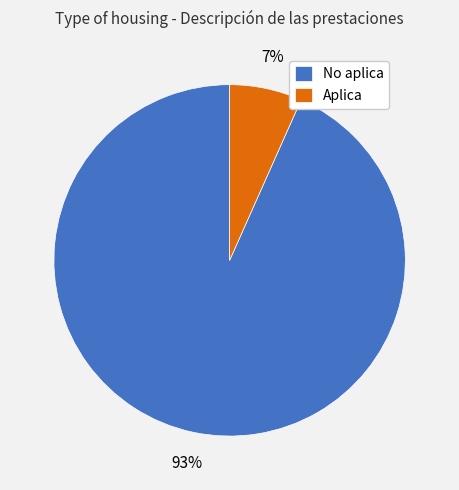

Combined, do Aplica and No aplica account for over 50%?

Yes